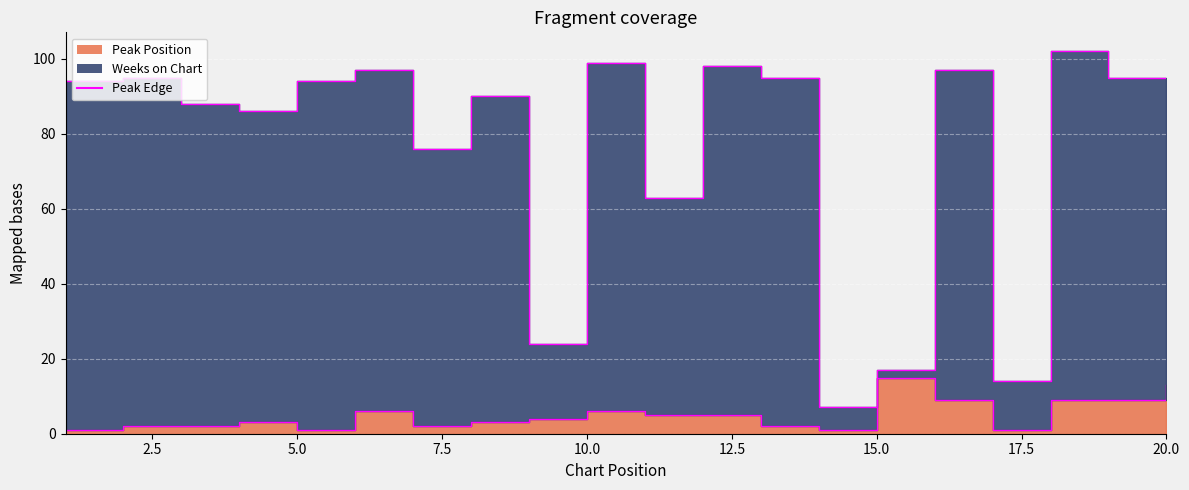

Which series has the largest range (max minus min)?

Weeks Edge